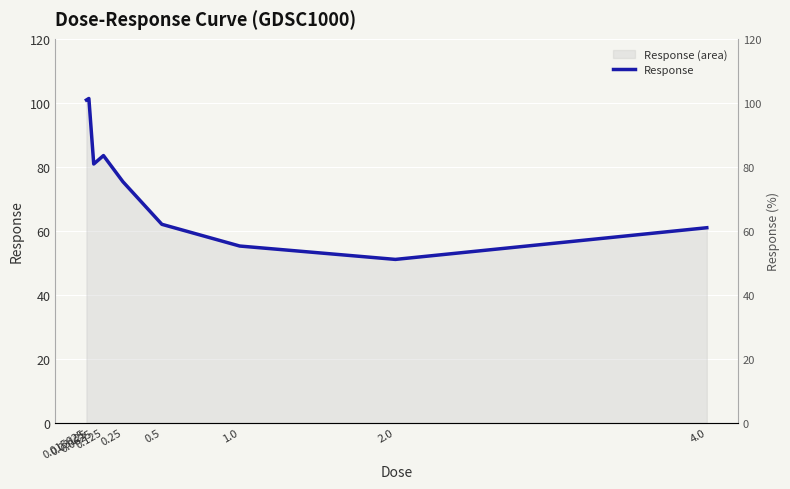

Is it true that the value at 4.0 is 33.5?

False